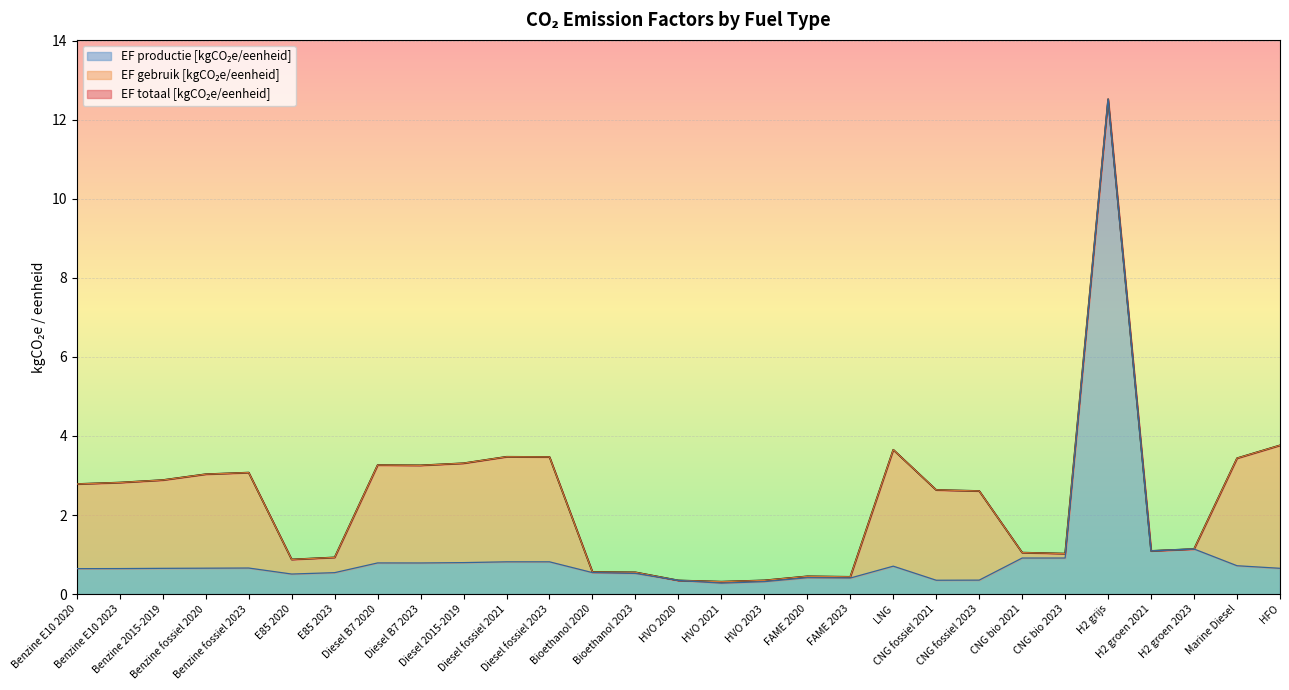

The EF totaal series shows 5.9 at Diesel fossiel 2023. True or false?

False